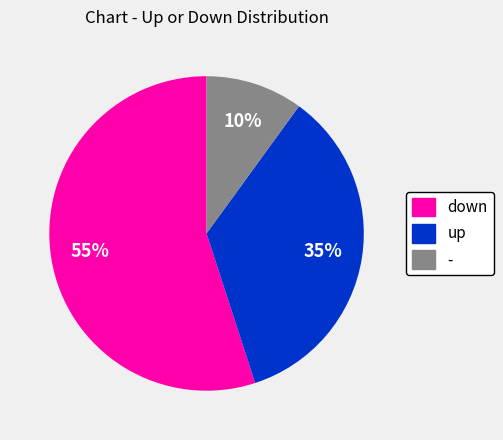

How many slices are in this pie chart?

3